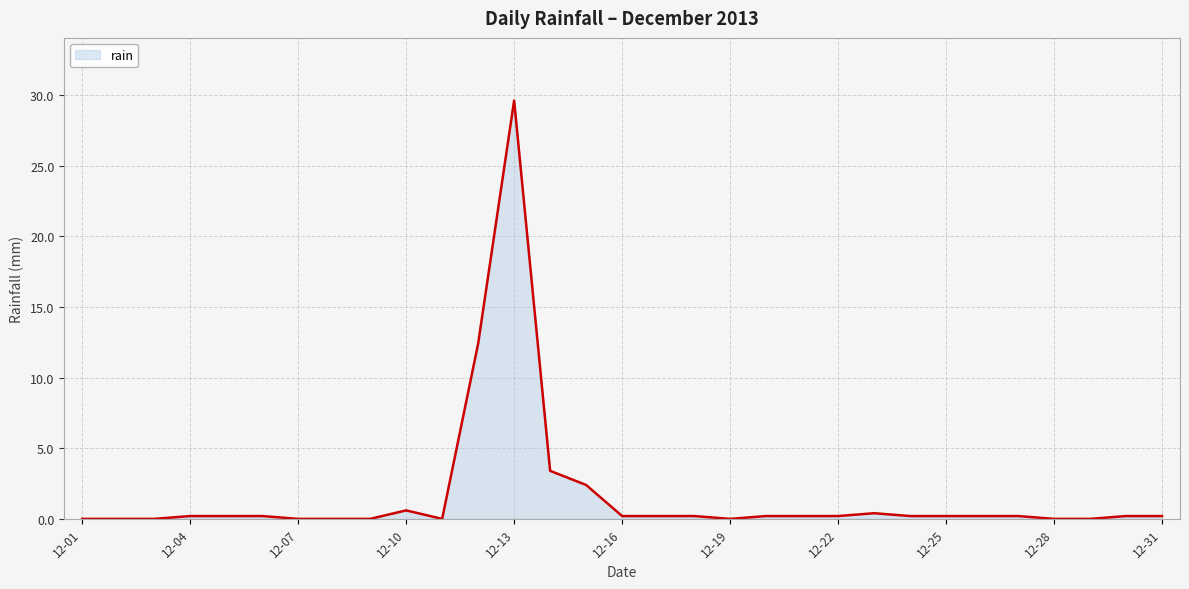

What is the greatest value displayed?

29.6